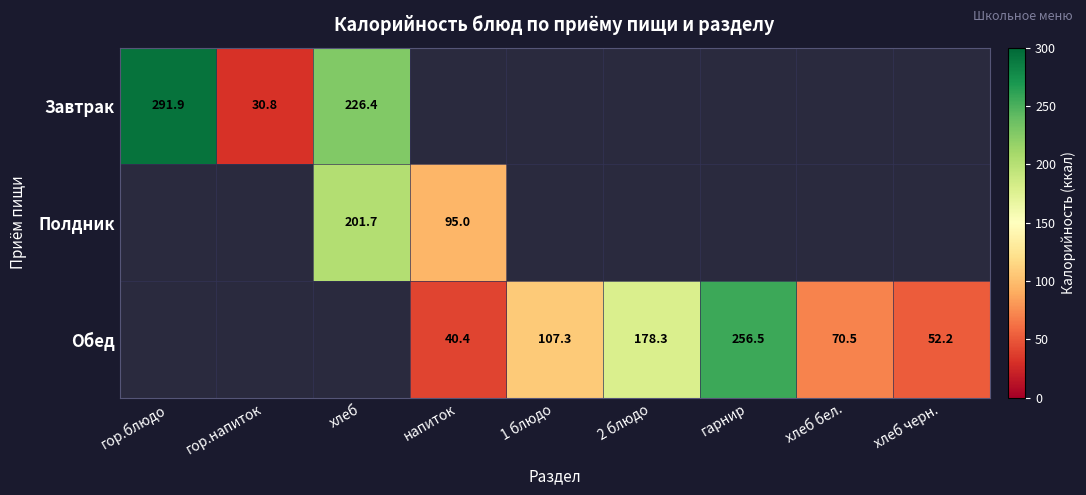

What is the total value across all series at гор.напиток?

30.8